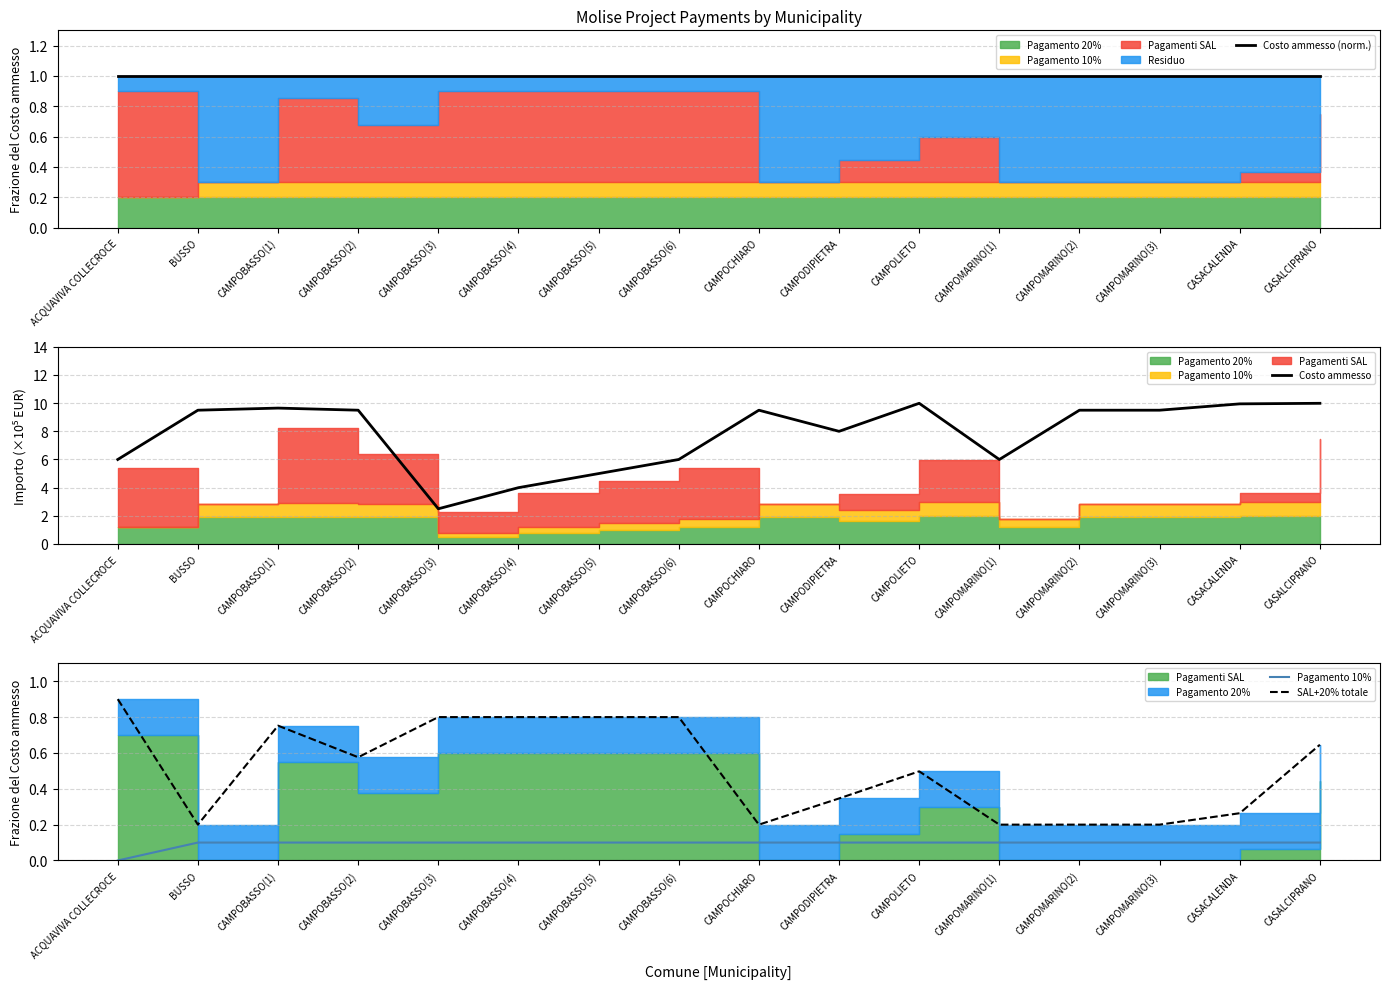

What is the approximate value of Pagamento 10% at BUSSO?

0.1